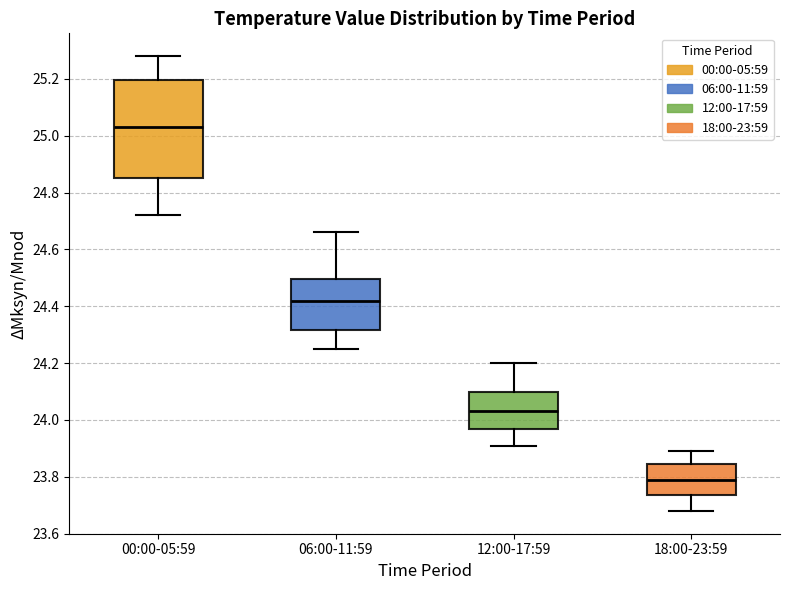

Reading left to right, read every box against the y-axis: the position of its median line, the range the box covers, and the ends of its whiskers. The values are not printed on the chart, so give them approximately, as read against the axis.

00:00-05:59: median 25.04, box 24.86 to 25.20, whiskers 24.72 to 25.28
06:00-11:59: median 24.42, box 24.32 to 24.50, whiskers 24.26 to 24.66
12:00-17:59: median 24.04, box 23.96 to 24.10, whiskers 23.92 to 24.20
18:00-23:59: median 23.80, box 23.74 to 23.84, whiskers 23.68 to 23.90